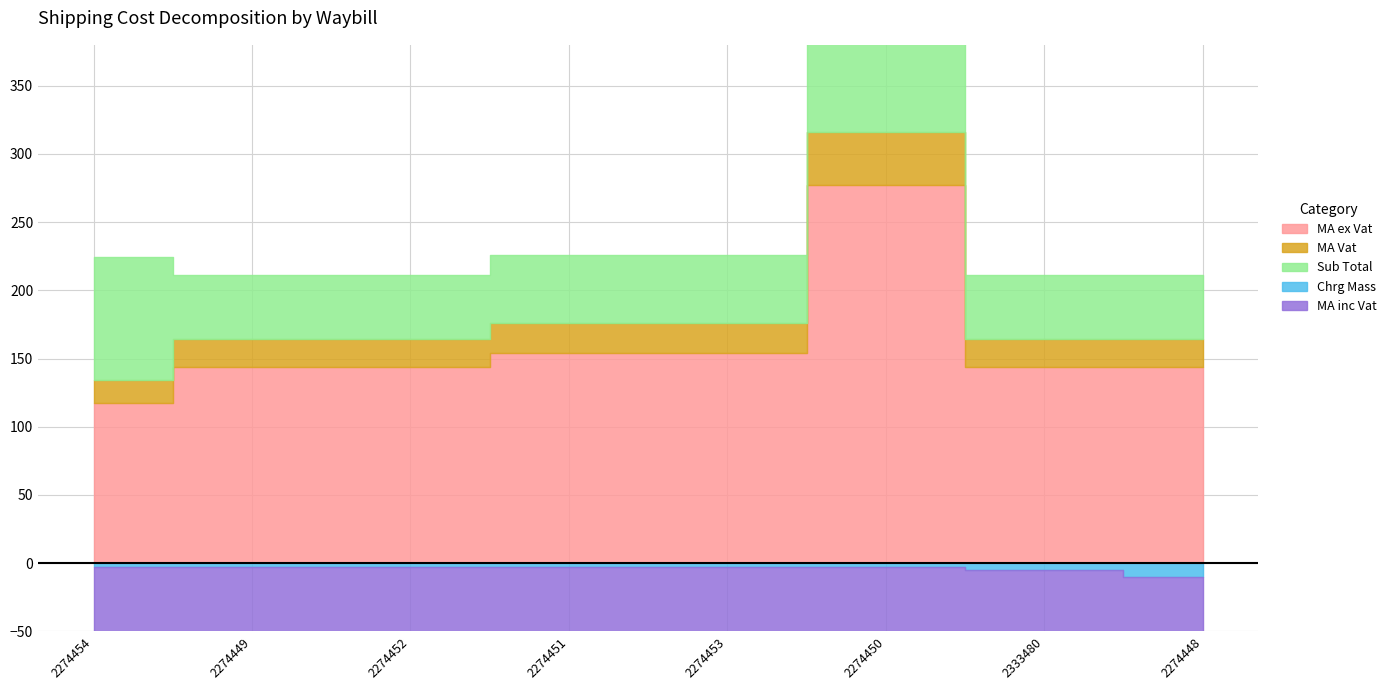

At how many categories does at least one series exceed 228?

1